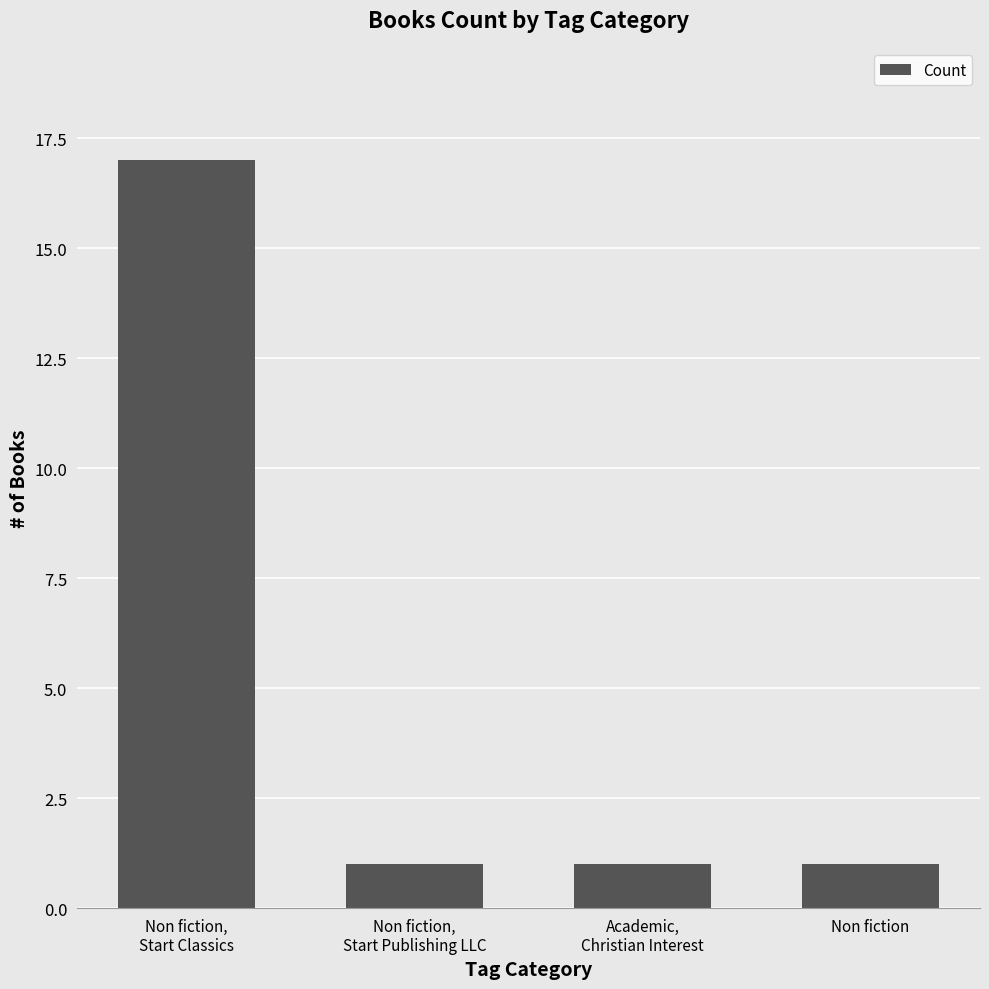

True or false: the data shows 2 at Non fiction.

False